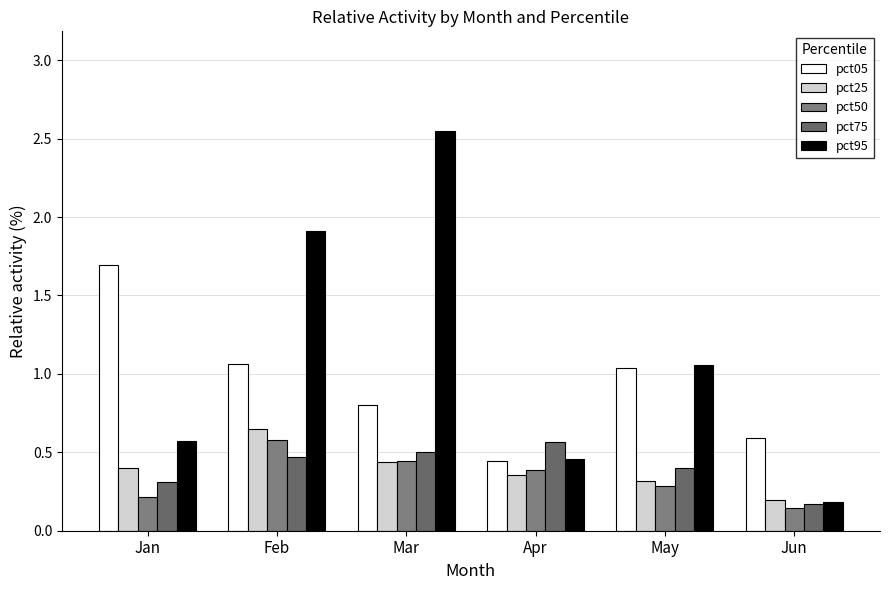

What are all the series names shown in the legend?

pct05, pct25, pct50, pct75, pct95